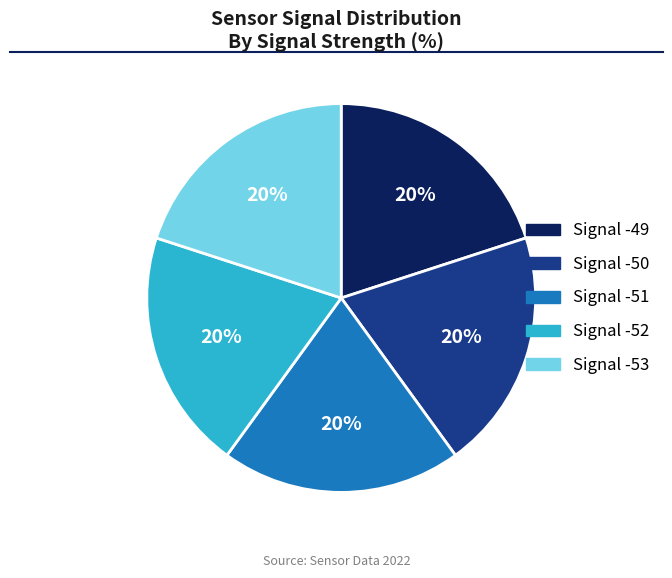

To the nearest percent, what is the average slice percentage?

20%